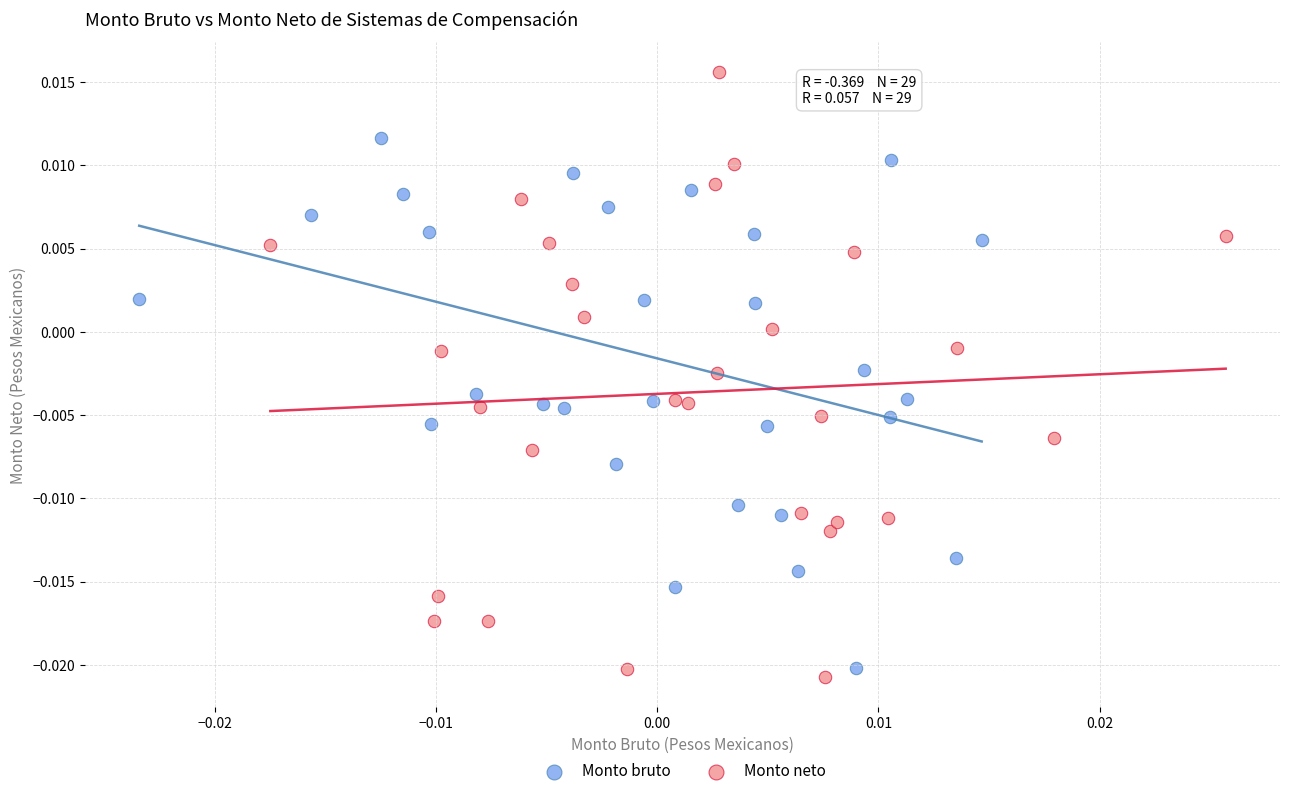

Which series reaches the minimum Y coordinate?

Monto neto